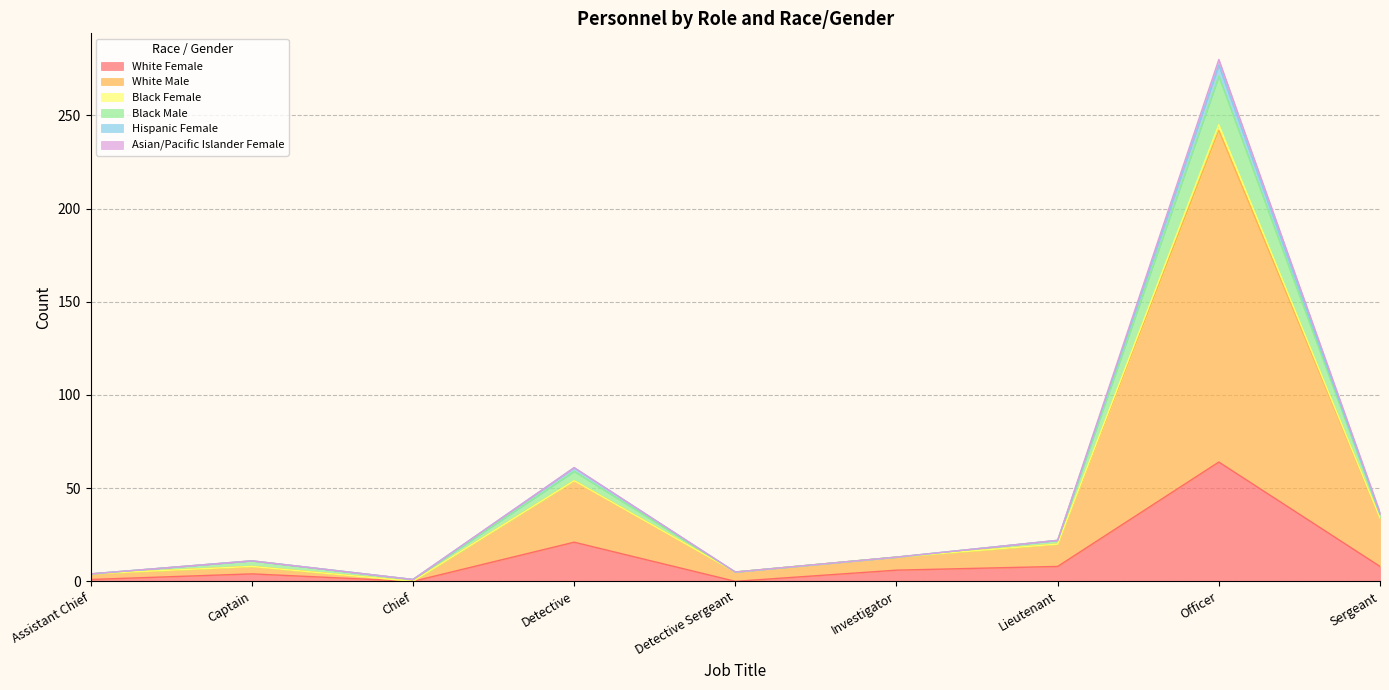

What are all the series names shown in the legend?

White Female, White Male, Black Female, Black Male, Hispanic Female, Asian/Pacific Islander Female